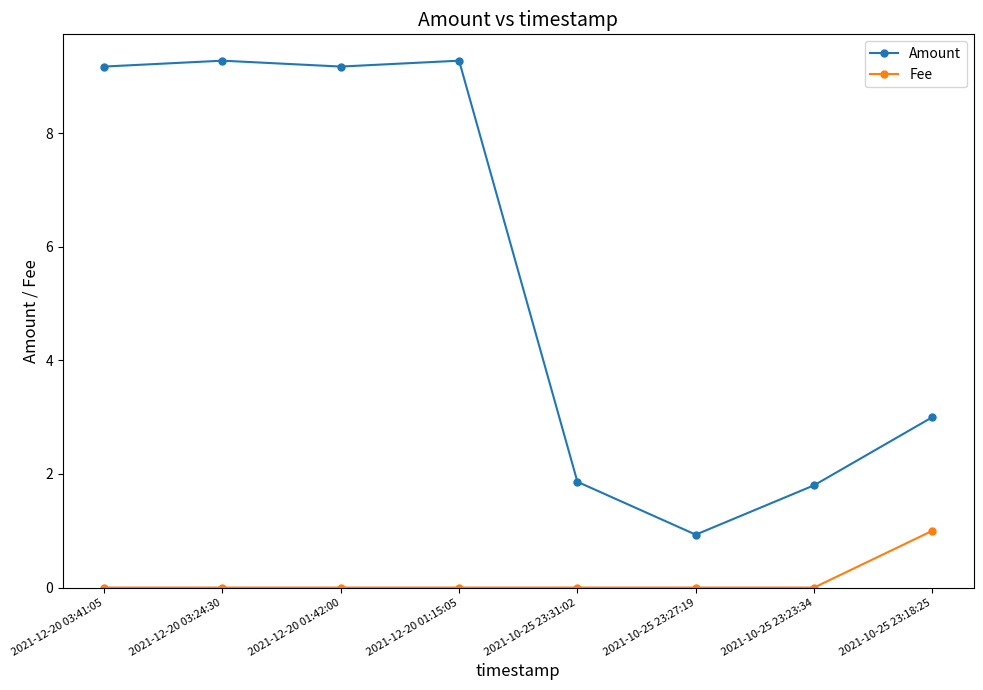

What is the difference between the maximum and minimum values in the Fee series?

1.0